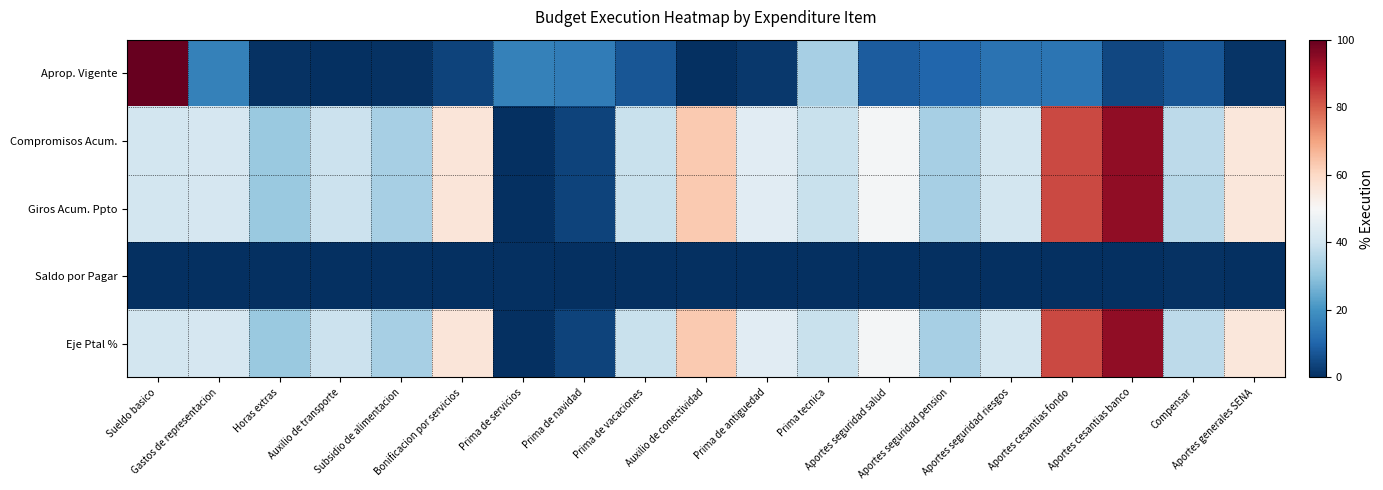

Reading left to right, what are all the values shown in this chart?

Aprop. Vigente: Sueldo basico=100.0	Gastos de representacion=16.1	Horas extras=0.4	Auxilio de transporte=0.1	Subsidio de alimentacion=0.5	Bonificacion por servicios=3.6	Prima de servicios=16.3	Prima de navidad=15.0	Prima de vacaciones=7.2	Auxilio de conectividad=0.3	Prima de antiguedad=1.9	Prima tecnica=33.6	Aportes seguridad salud=8.4	Aportes seguridad pension=10.2	Aportes seguridad riesgos=13.2	Aportes cesantias fondo=13.6	Aportes cesantias banco=4.6	Compensar=7.2	Aportes generales SENA=1.1
Compromisos Acum.: Sueldo basico=40.7	Gastos de representacion=41.6	Horas extras=31.6	Auxilio de transporte=39.1	Subsidio de alimentacion=33.5	Bonificacion por servicios=55.9	Prima de servicios=0.0	Prima de navidad=3.6	Prima de vacaciones=39.0	Auxilio de conectividad=63.3	Prima de antiguedad=44.5	Prima tecnica=38.7	Aportes seguridad salud=49.1	Aportes seguridad pension=33.5	Aportes seguridad riesgos=40.7	Aportes cesantias fondo=82.9	Aportes cesantias banco=94.2	Compensar=36.7	Aportes generales SENA=55.9
Giros Acum. Ppto: Sueldo basico=40.7	Gastos de representacion=41.6	Horas extras=31.6	Auxilio de transporte=39.1	Subsidio de alimentacion=33.5	Bonificacion por servicios=55.9	Prima de servicios=0.0	Prima de navidad=3.6	Prima de vacaciones=39.0	Auxilio de conectividad=63.3	Prima de antiguedad=44.5	Prima tecnica=38.7	Aportes seguridad salud=49.1	Aportes seguridad pension=33.5	Aportes seguridad riesgos=40.7	Aportes cesantias fondo=82.9	Aportes cesantias banco=94.2	Compensar=36.2	Aportes generales SENA=55.9
Saldo por Pagar: Sueldo basico=0.0	Gastos de representacion=0.0	Horas extras=0.0	Auxilio de transporte=0.0	Subsidio de alimentacion=0.0	Bonificacion por servicios=0.0	Prima de servicios=0.0	Prima de navidad=0.0	Prima de vacaciones=0.0	Auxilio de conectividad=0.0	Prima de antiguedad=0.0	Prima tecnica=0.0	Aportes seguridad salud=0.0	Aportes seguridad pension=0.0	Aportes seguridad riesgos=0.0	Aportes cesantias fondo=0.0	Aportes cesantias banco=0.0	Compensar=0.6	Aportes generales SENA=0.0
Eje Ptal %: Sueldo basico=40.7	Gastos de representacion=41.6	Horas extras=31.6	Auxilio de transporte=39.1	Subsidio de alimentacion=33.5	Bonificacion por servicios=55.9	Prima de servicios=0.0	Prima de navidad=3.6	Prima de vacaciones=39.0	Auxilio de conectividad=63.3	Prima de antiguedad=44.5	Prima tecnica=38.7	Aportes seguridad salud=49.1	Aportes seguridad pension=33.5	Aportes seguridad riesgos=40.7	Aportes cesantias fondo=82.9	Aportes cesantias banco=94.2	Compensar=36.7	Aportes generales SENA=55.9